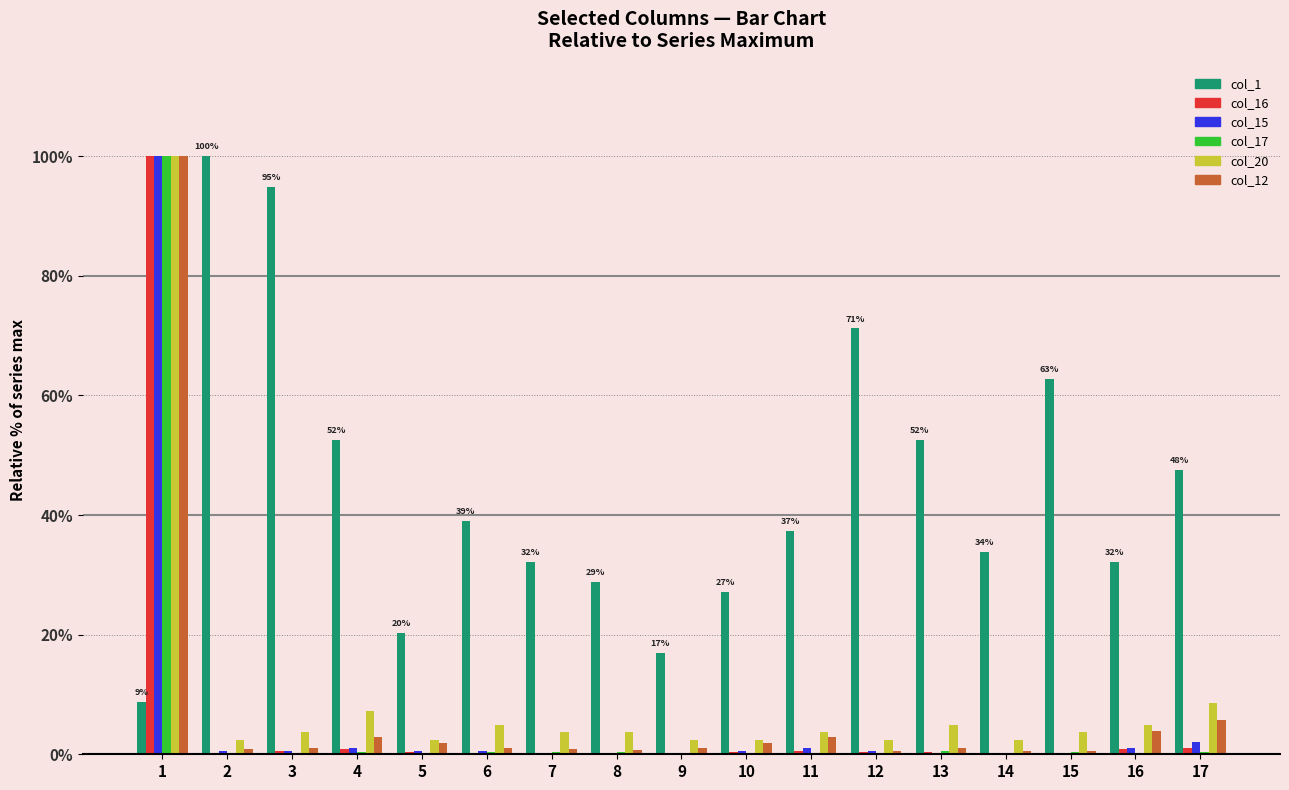

The col_1 series shows 16.9 at 9. True or false?

True